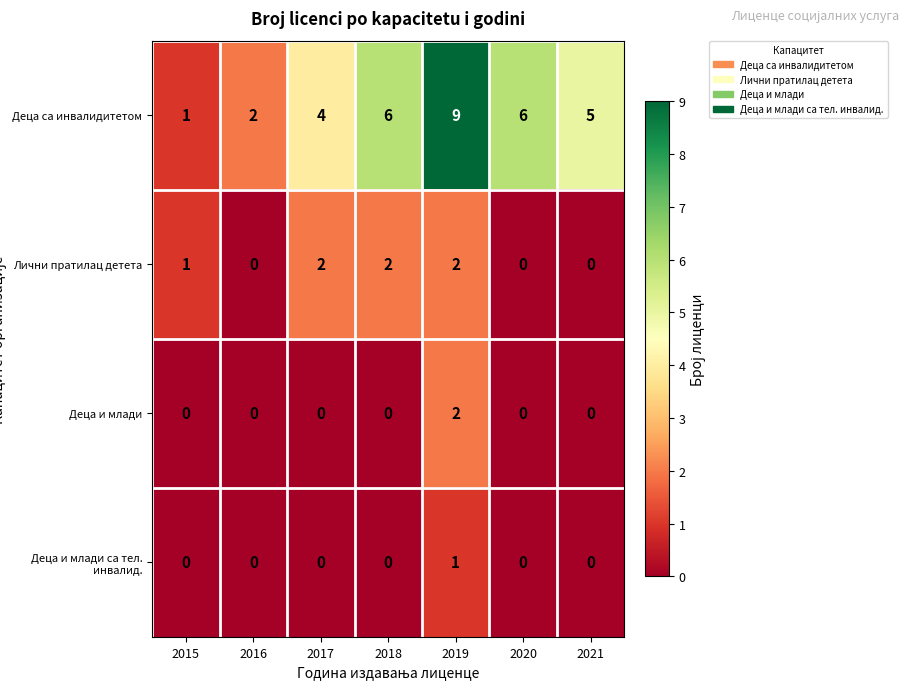

What is the total value across all series at 2015?

2